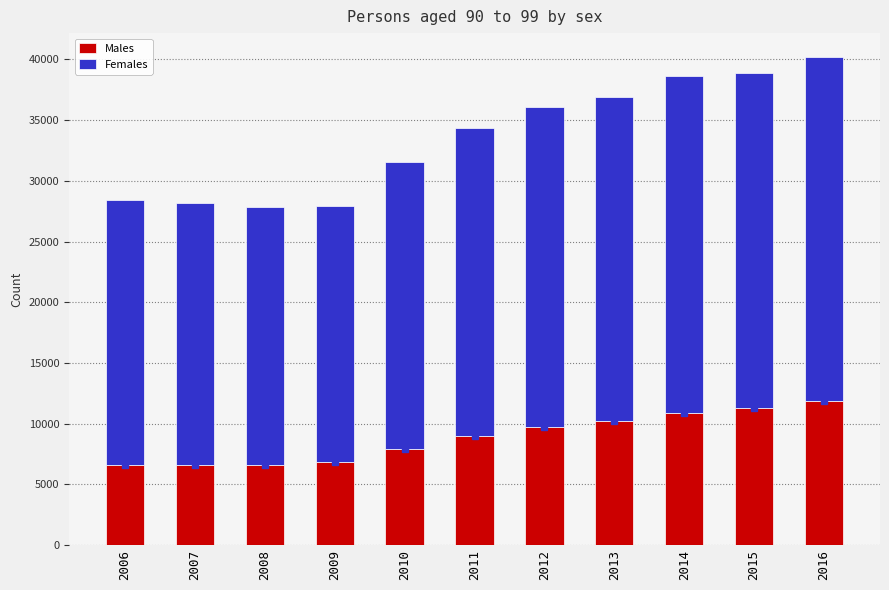

What is the difference between the maximum and minimum values in the Males series?

5330